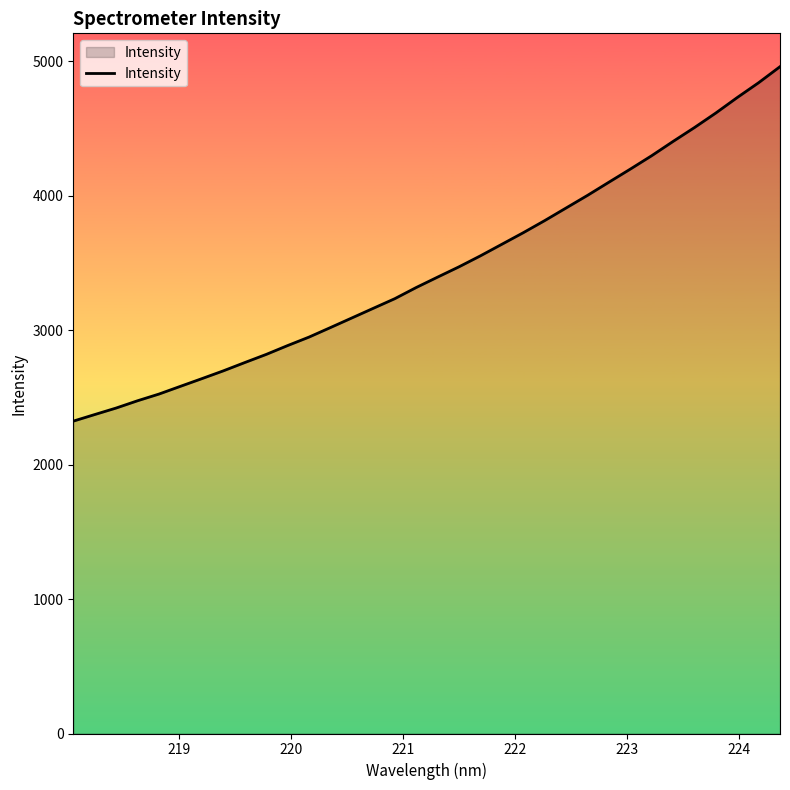

What is the greatest value displayed?

4959.0